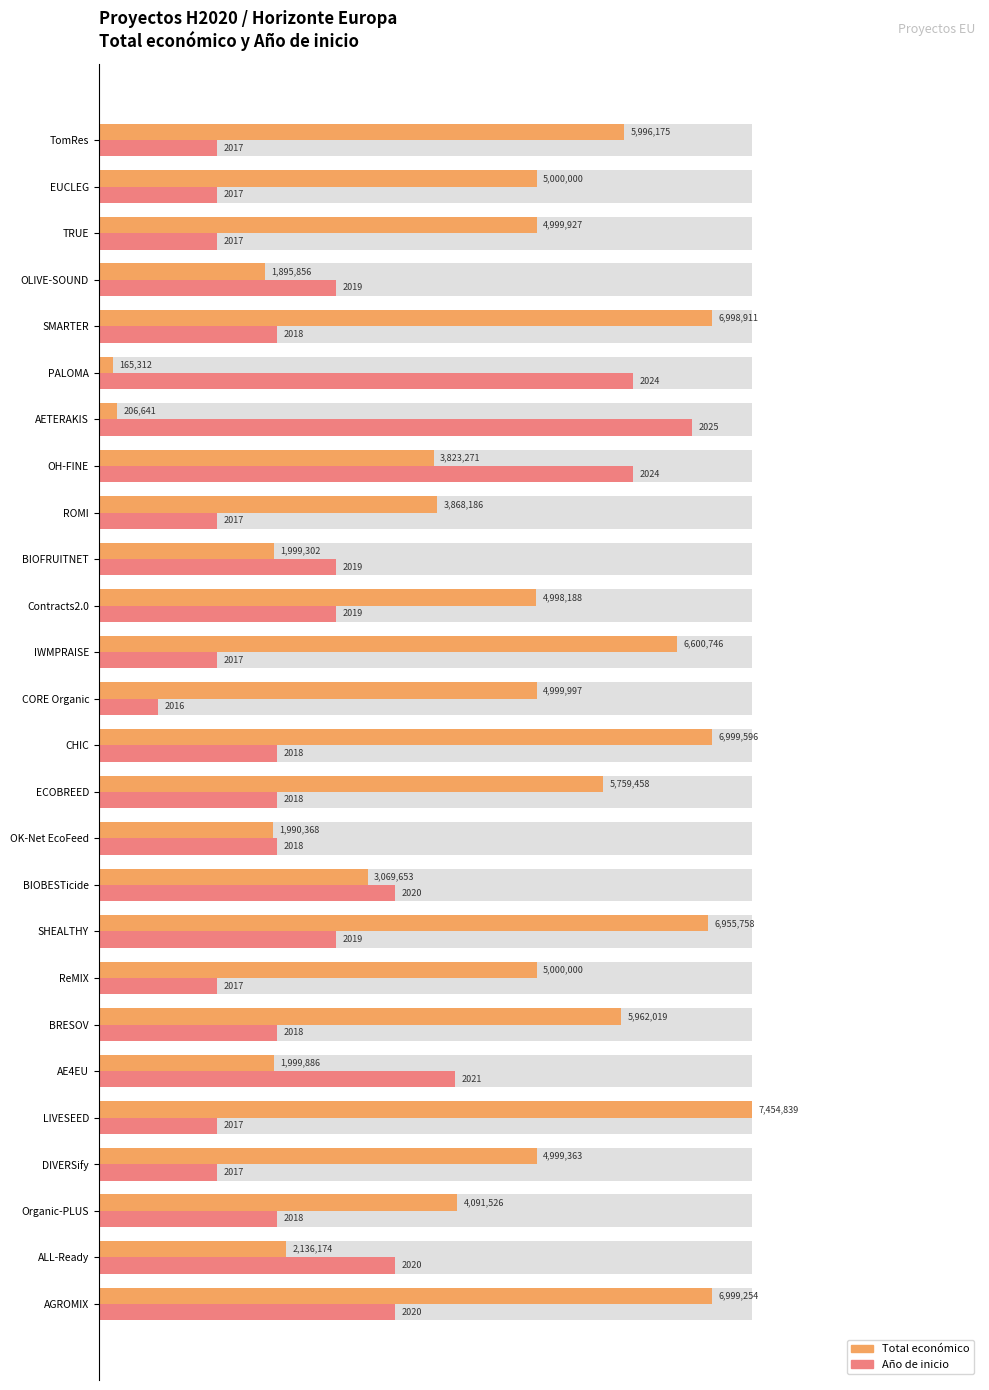

Rank the series by their average value, from highest to lowest.

Total económico, Año de inicio